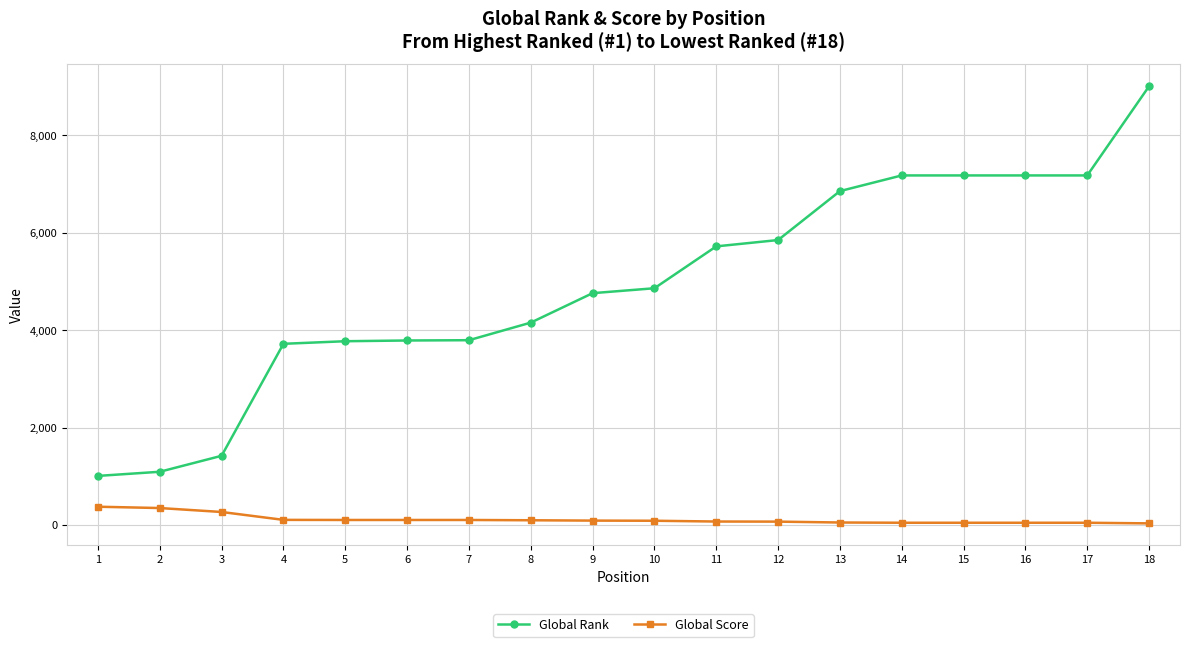

Which series changed the most between 1 and 10?

Global Rank